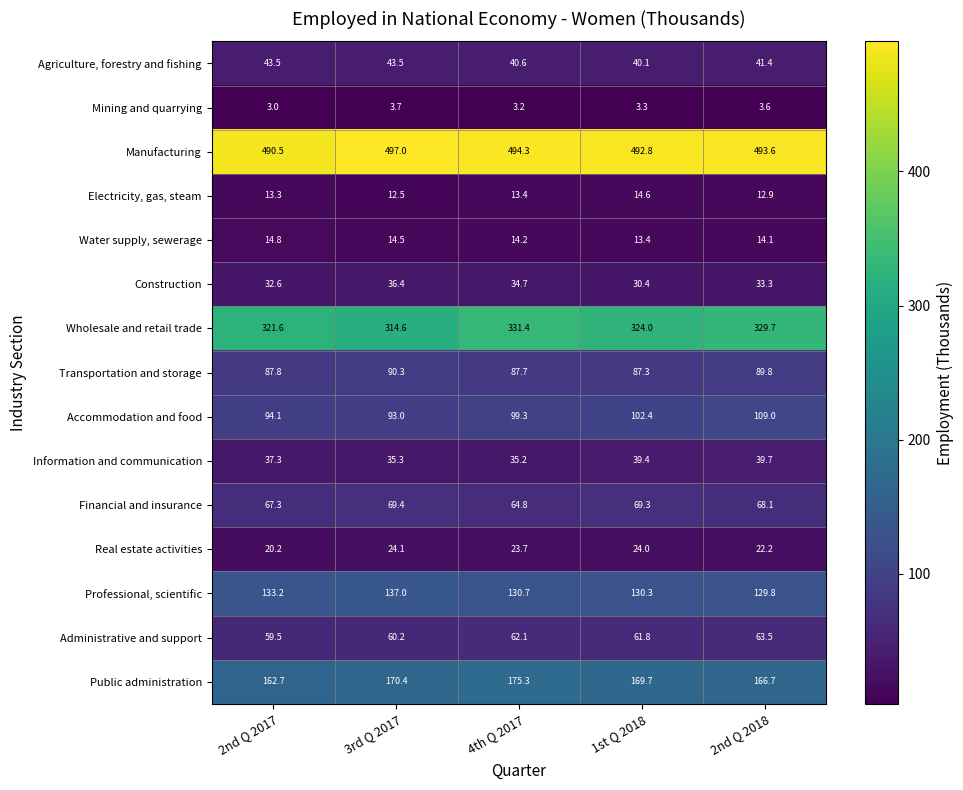

True or false: Transportation and storage has a value of 156.9 at 2nd Q 2018.

False